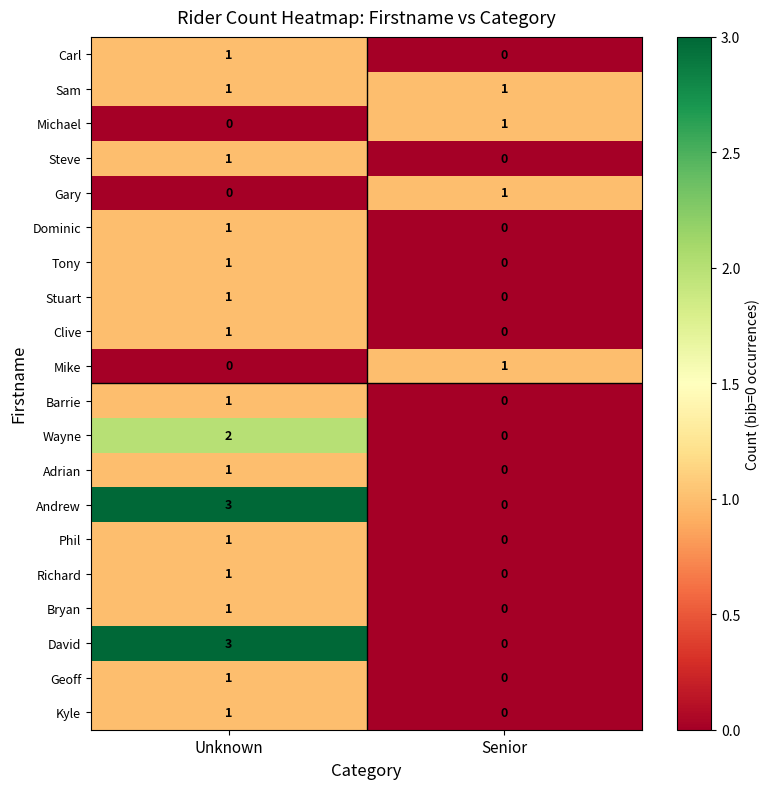

What is the total value across all series at Unknown?

22